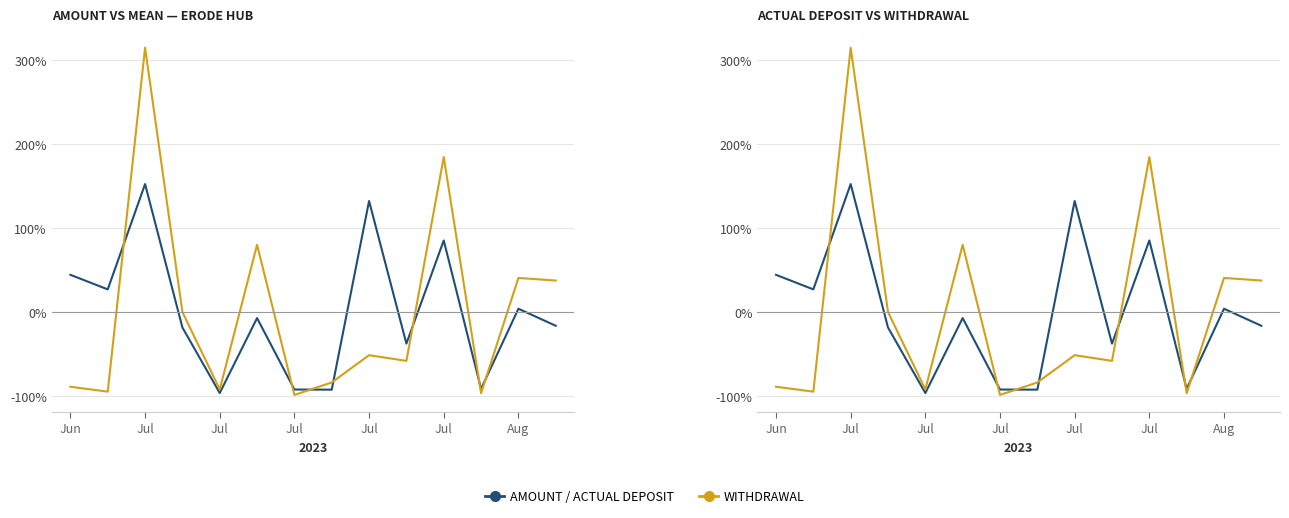

Which series has the largest total across all categories?

AMOUNT